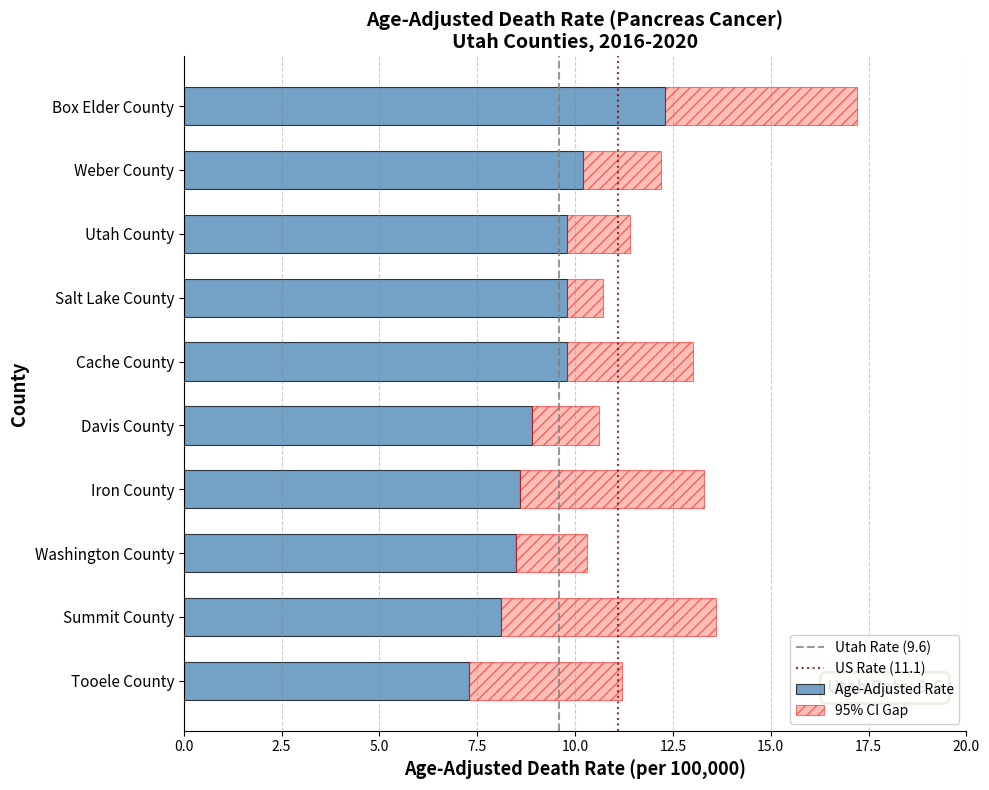

Is it true that Age-Adjusted Rate equals 4.8 at Davis County?

False